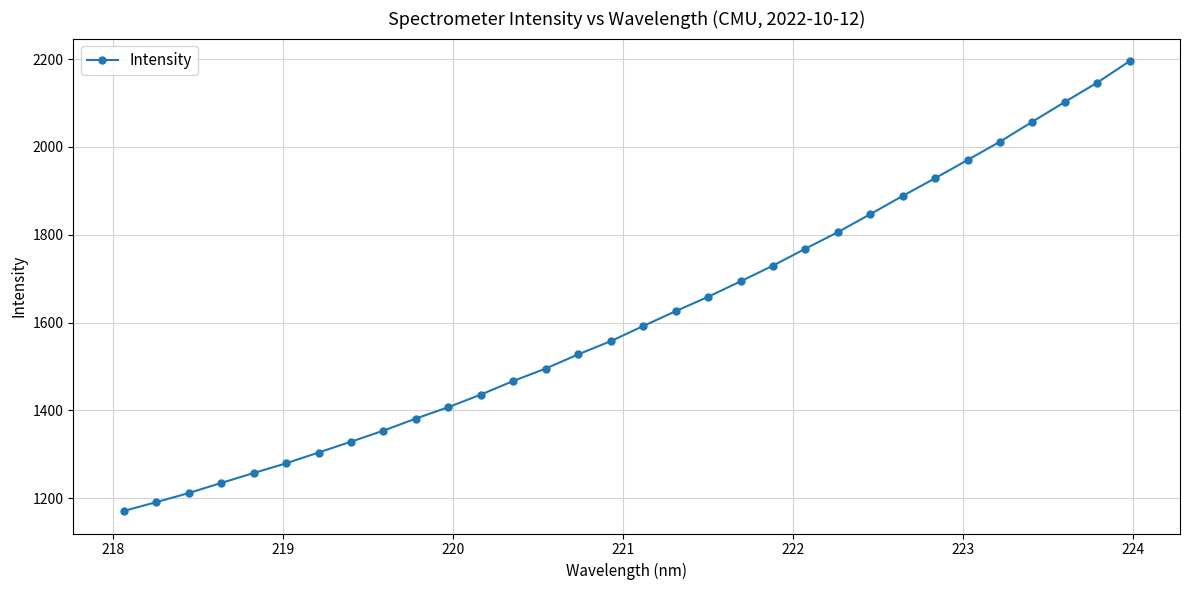

How many series are shown in this chart?

1